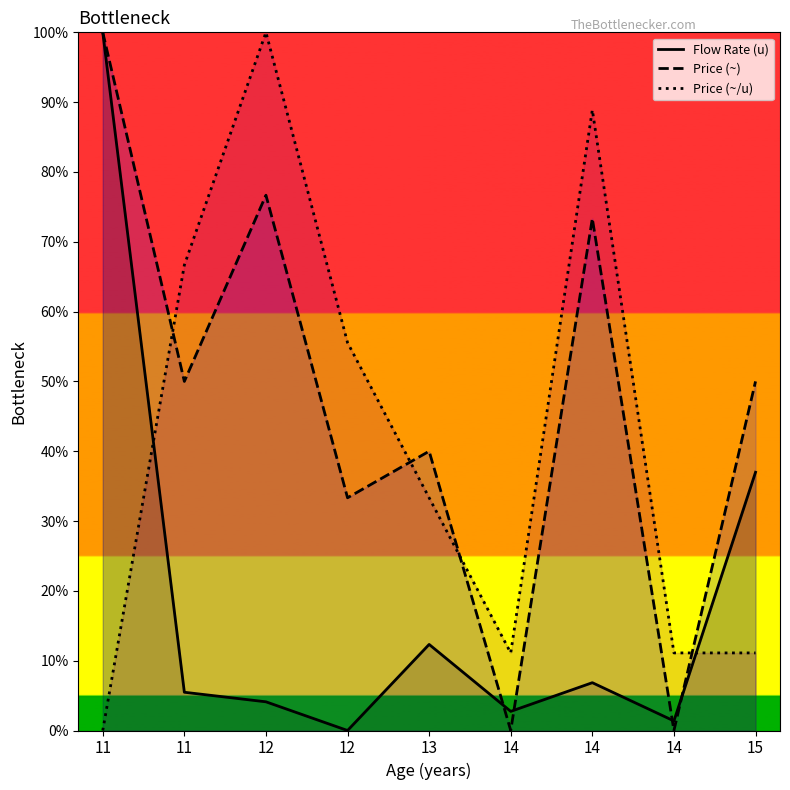

At which category is the sum across all series the highest?

11